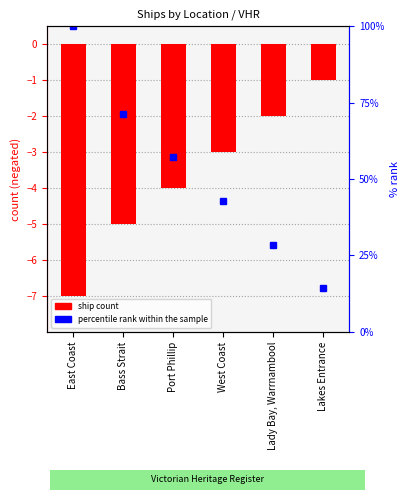

Where does the data first go above -3?

Lady Bay, Warrnambool